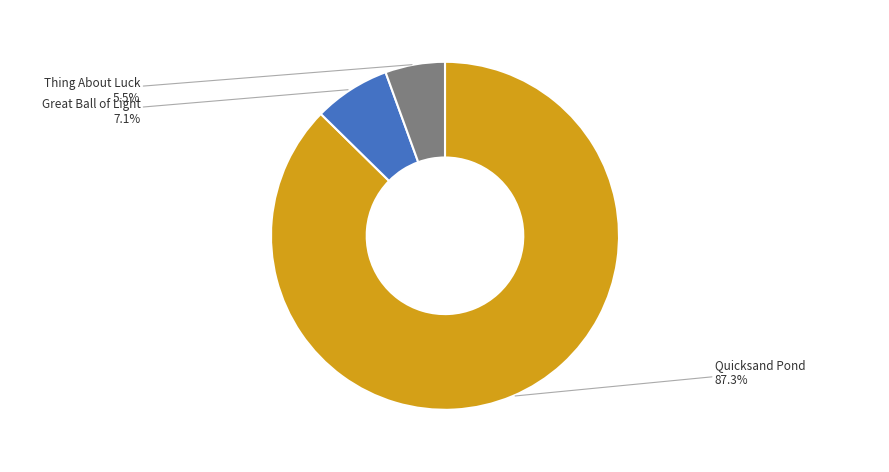

Does Great Ball of Light account for over 50% of the chart?

No